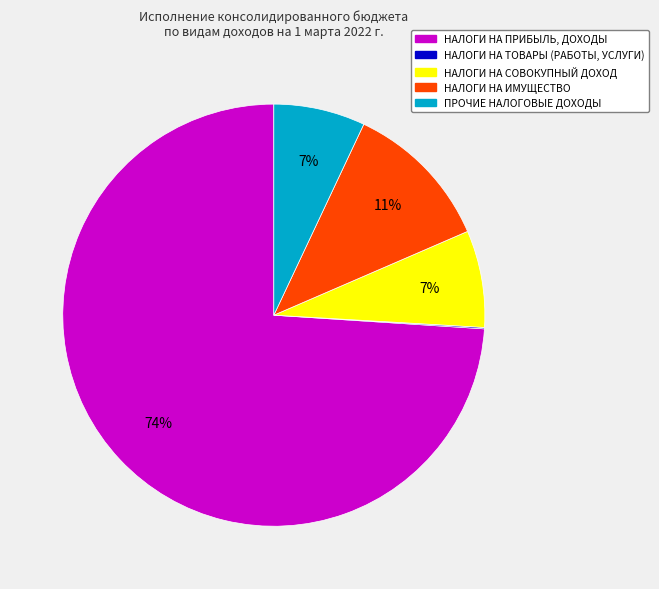

Which category has the biggest portion of the pie?

НАЛОГИ НА ПРИБЫЛЬ, ДОХОДЫ